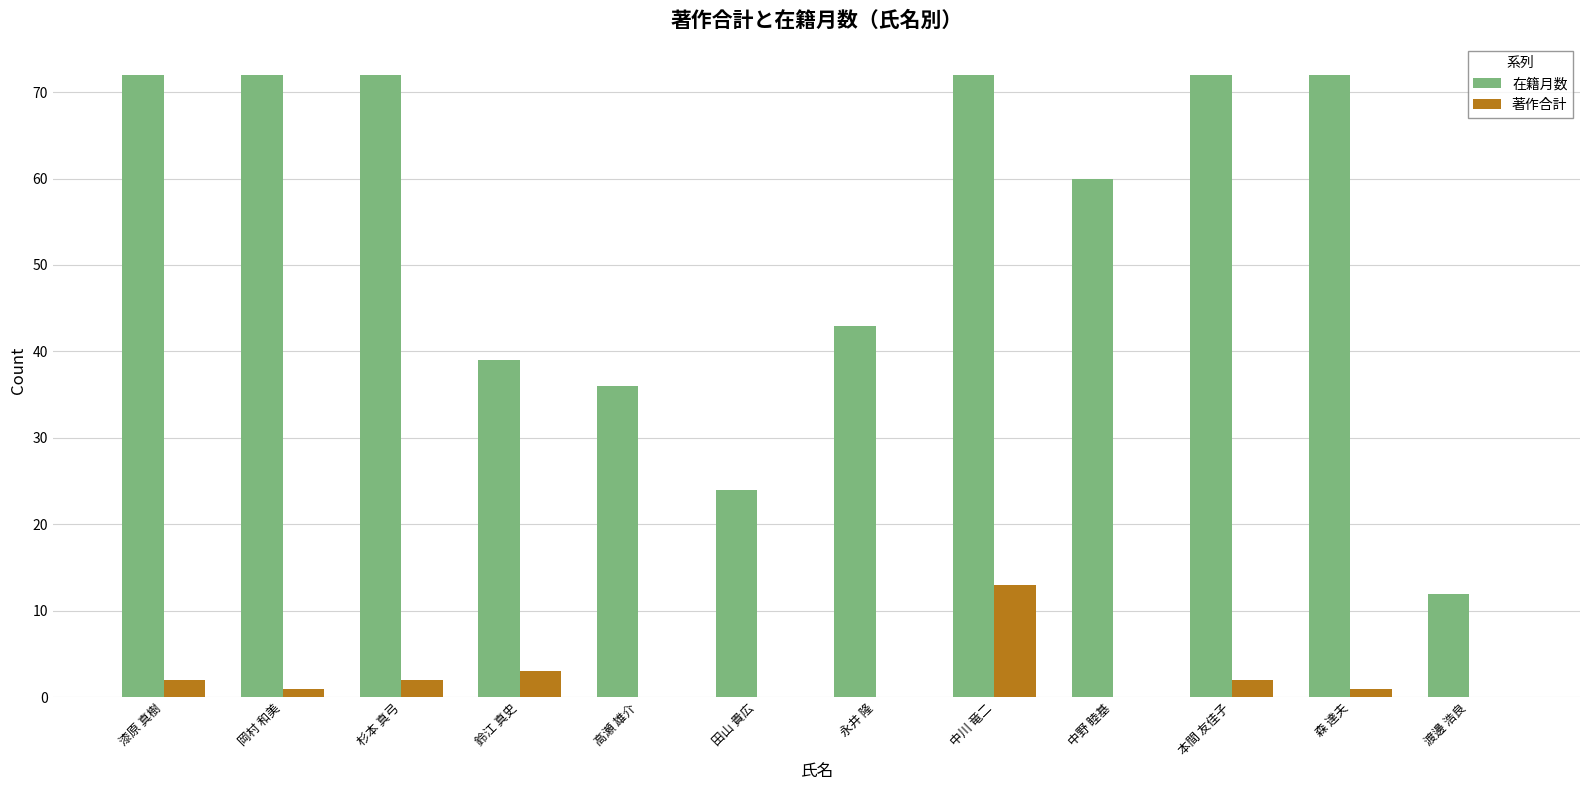

How many distinct data groups are displayed?

2